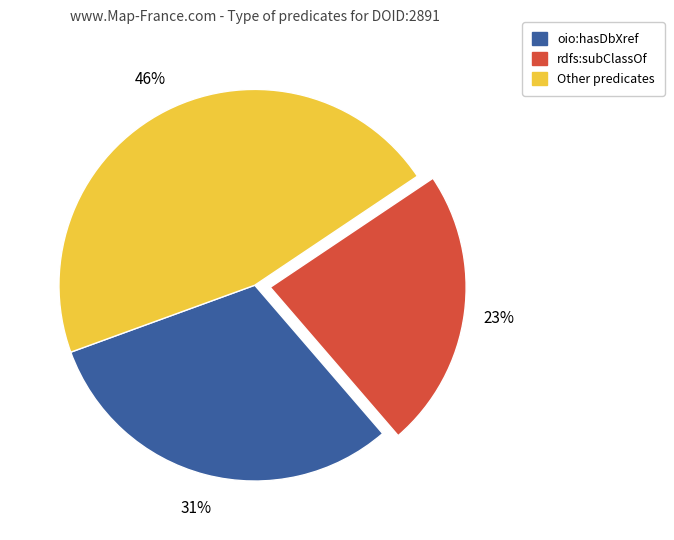

Does any single category account for the majority?

No